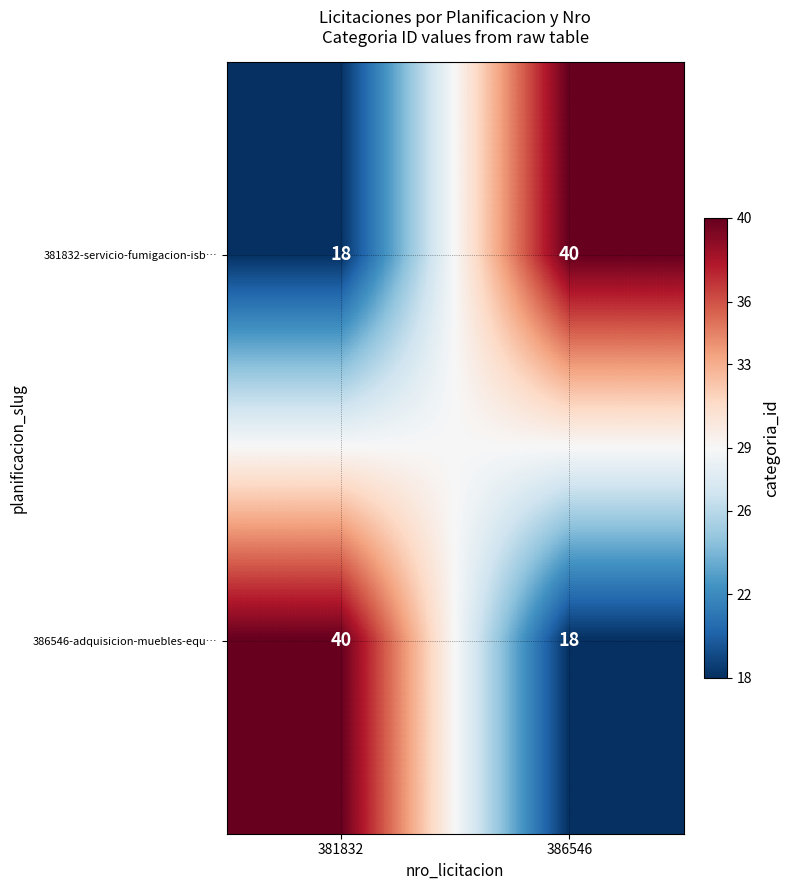

Reading left to right, what are all the values shown in this chart?

381832-servicio-fumigacion-isb…: 18	40
386546-adquisicion-muebles-equ…: 40	18